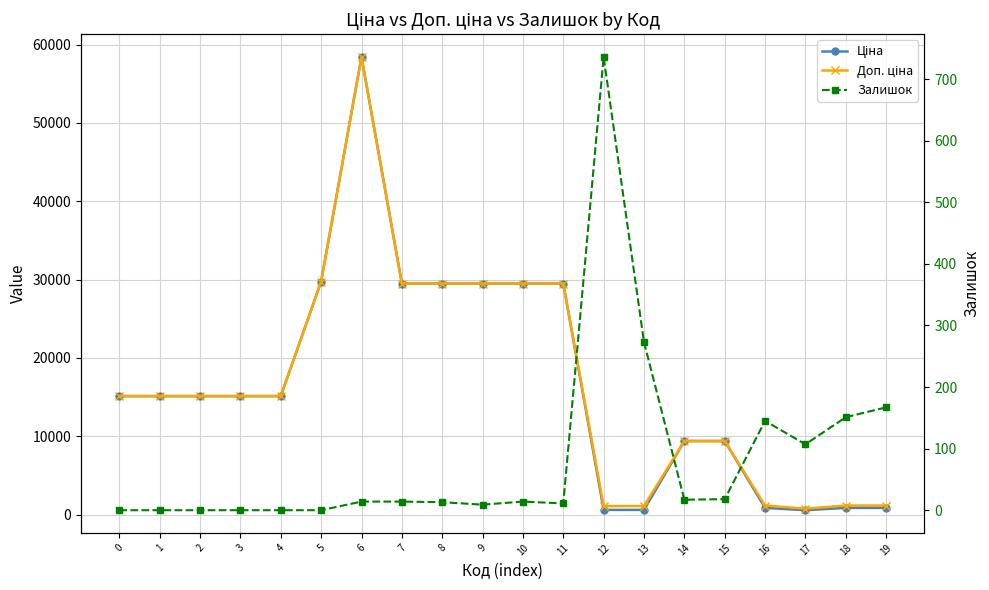

Is the value of Ціна at 7 greater than the value of Залишок at 0?

Yes